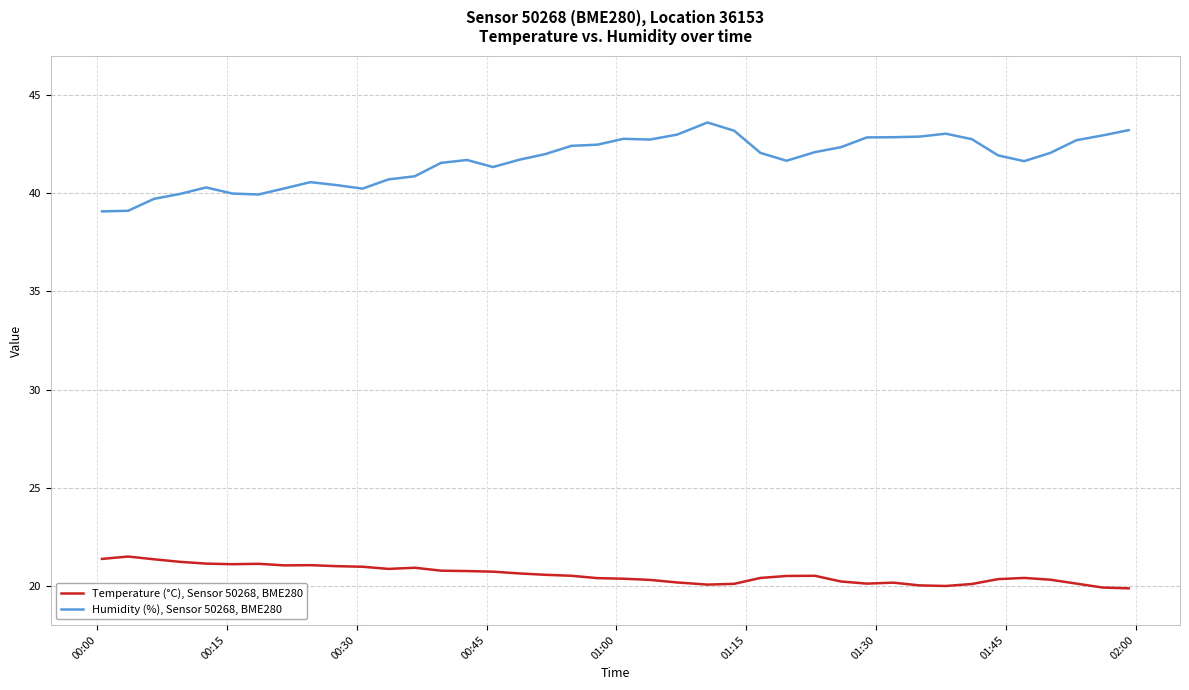

Which series has the widest spread of values?

Humidity (%), Sensor 50268, BME280